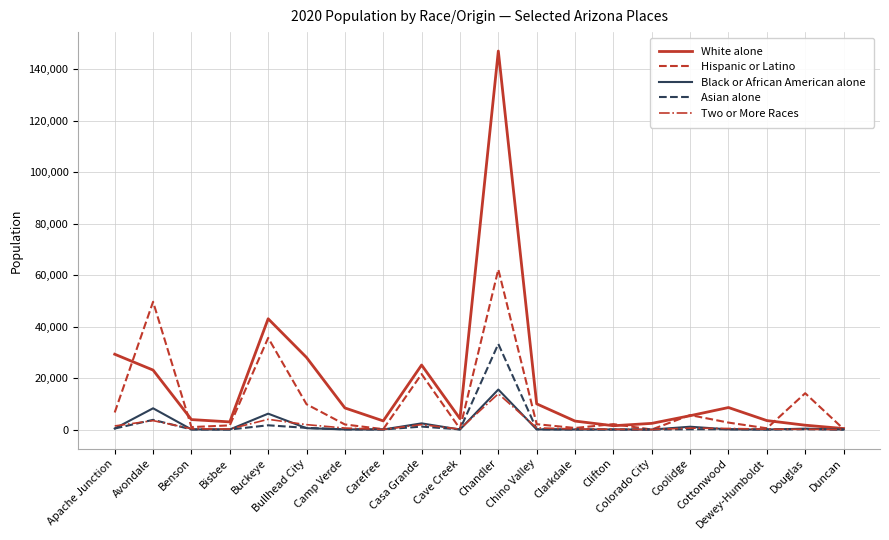

What is the highest value of the Two or More Races series?

13916